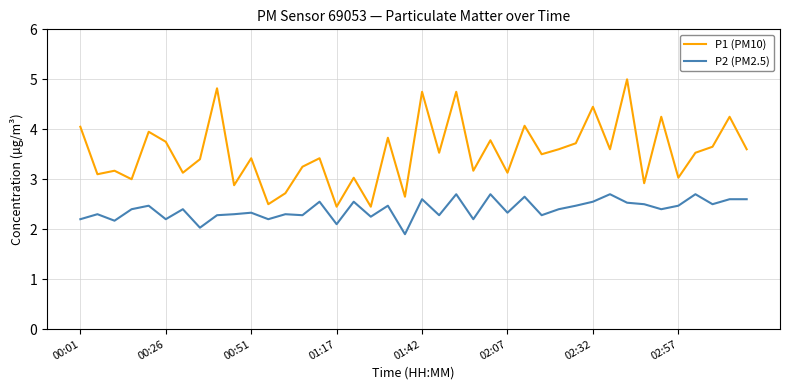

What is the highest value of the P1 (PM10) series?

5.0